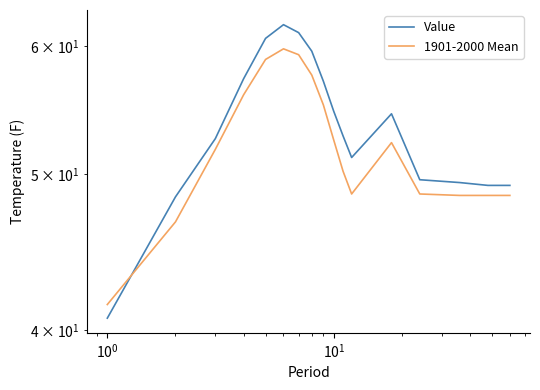

What is the greatest value displayed?

61.9